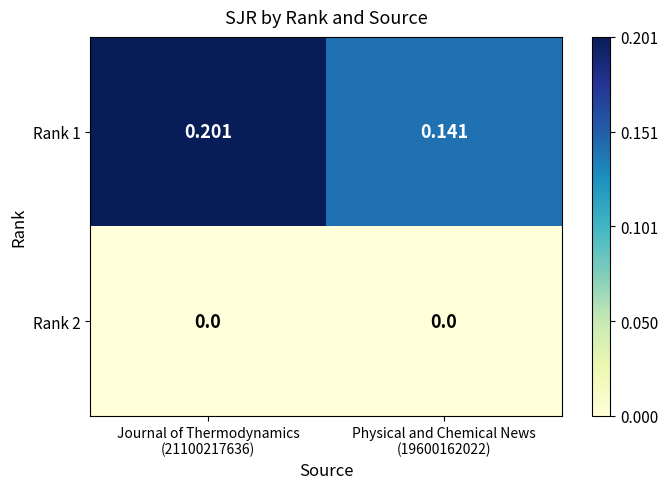

How many data points does each series have?

2